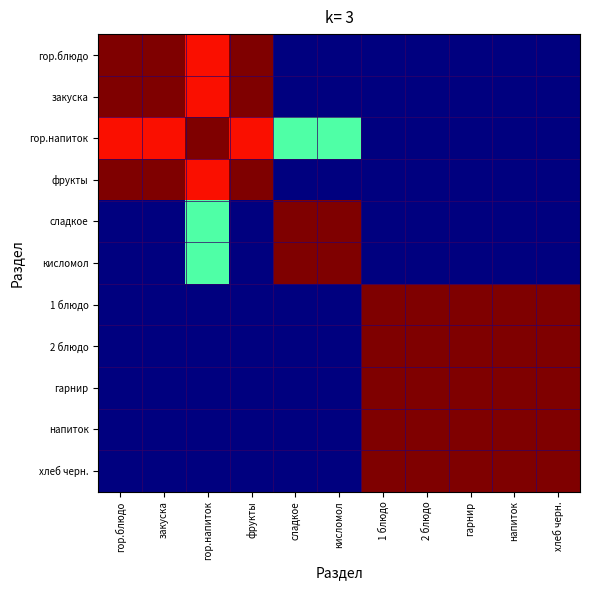

At how many categories does at least one series exceed 0?

11